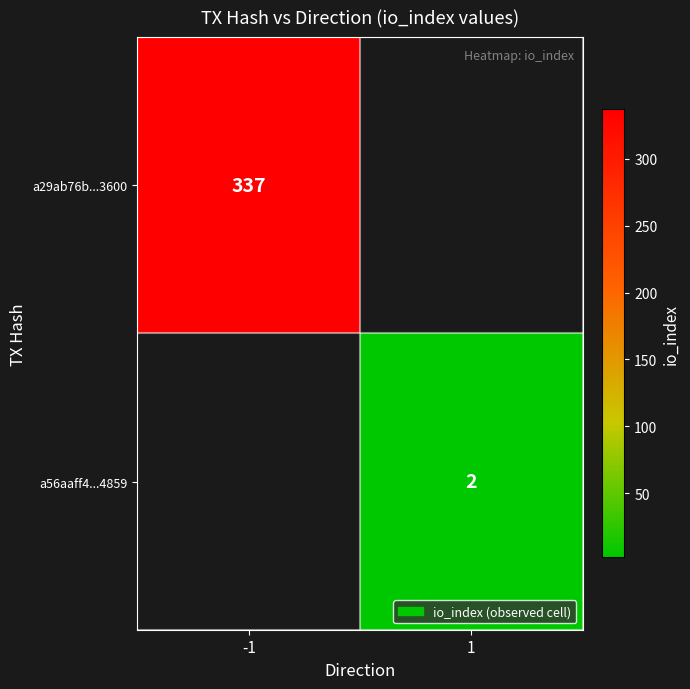

Is it true that a29ab76b...3600 equals 459 at -1?

False